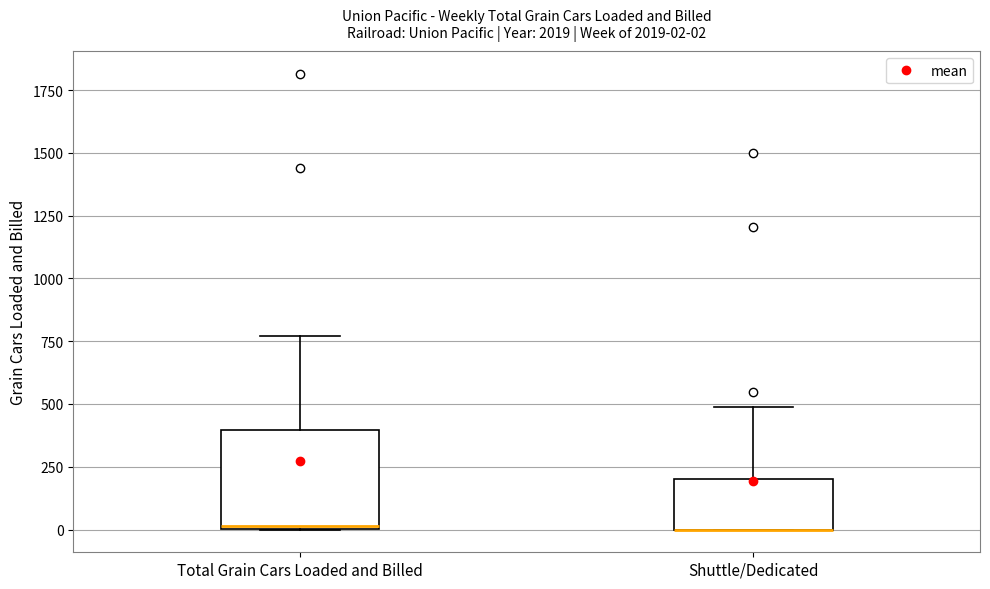

Which box is the tallest, from its lower edge to its upper edge?

Total Grain Cars Loaded and Billed